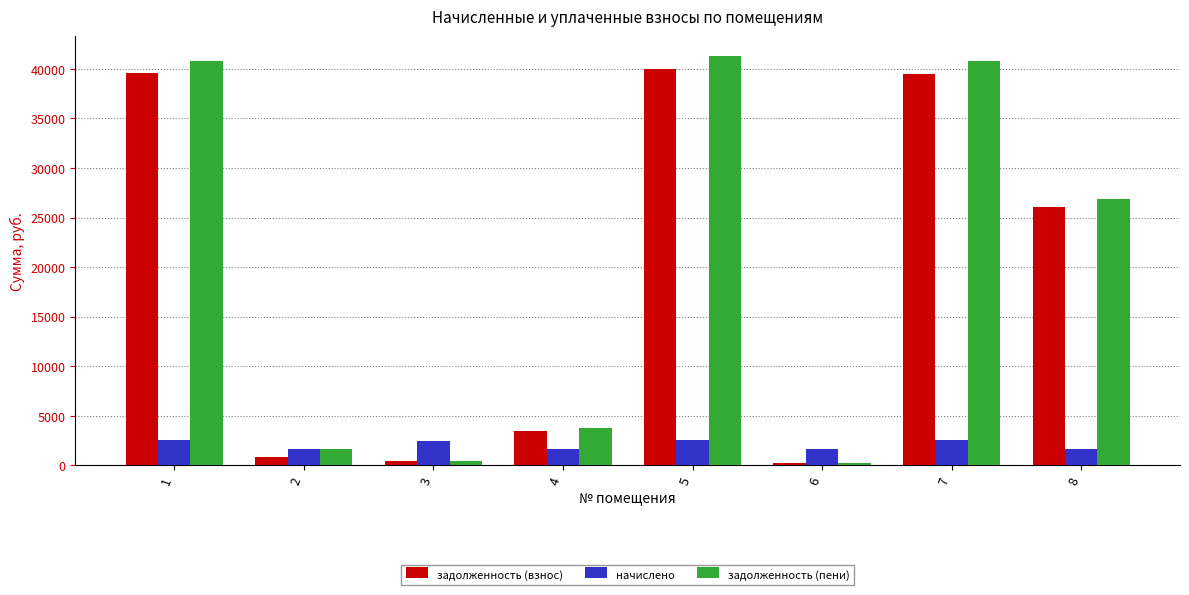

Which category has the highest value in the задолженность (пени) series?

5